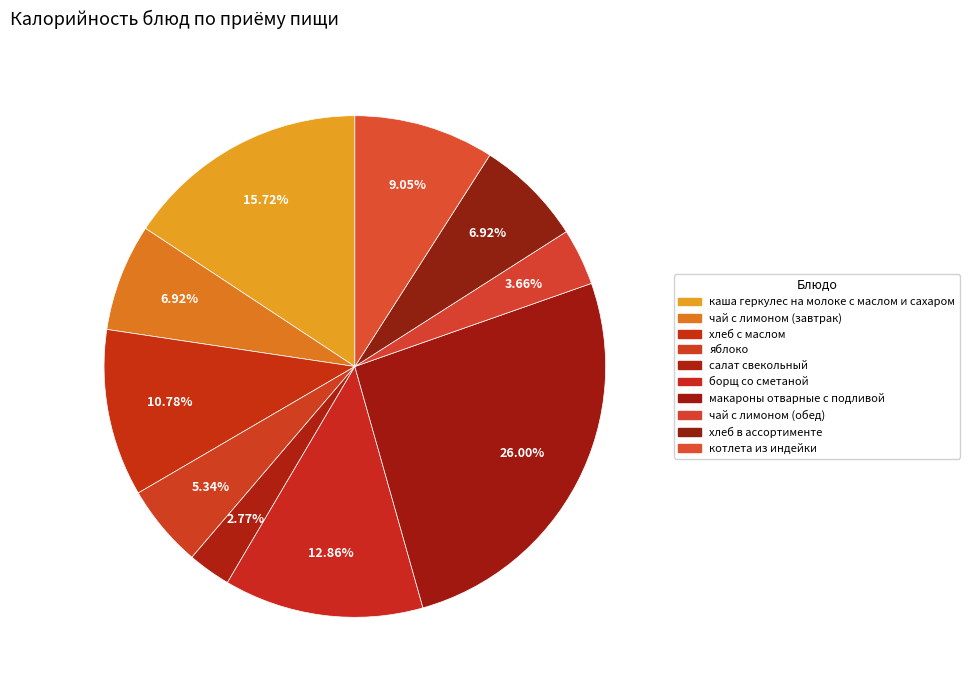

Combined, do салат свекольный and чай с лимоном (завтрак) account for over 50%?

No